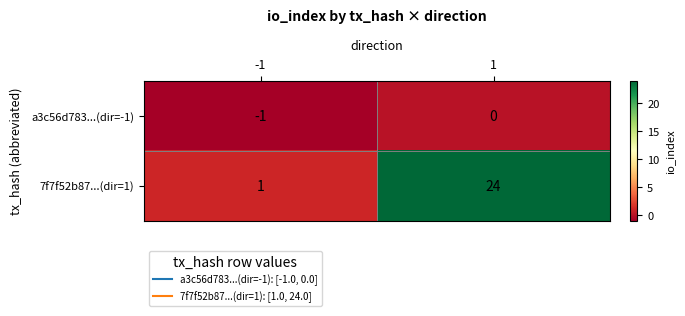

True or false: a3c56d783...(dir=-1) has a value of 0 at 1.

True